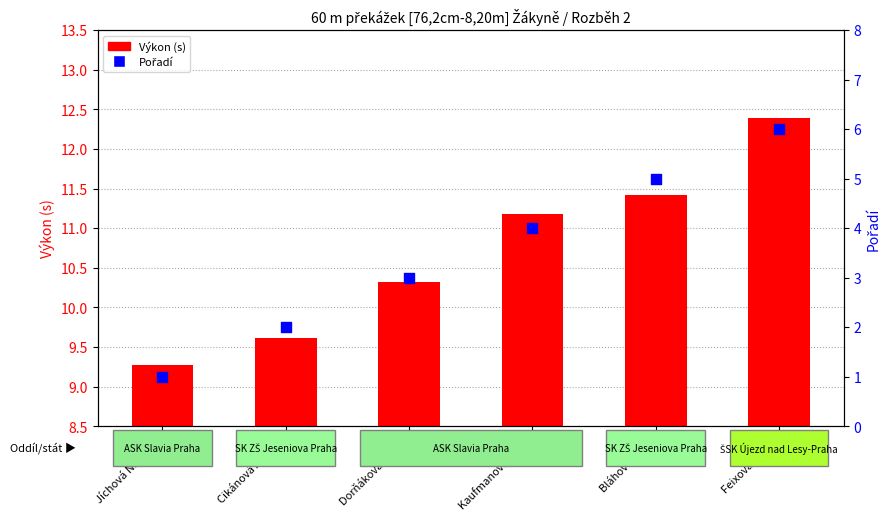

At which category is the sum across all series the highest?

Feixová Aneta